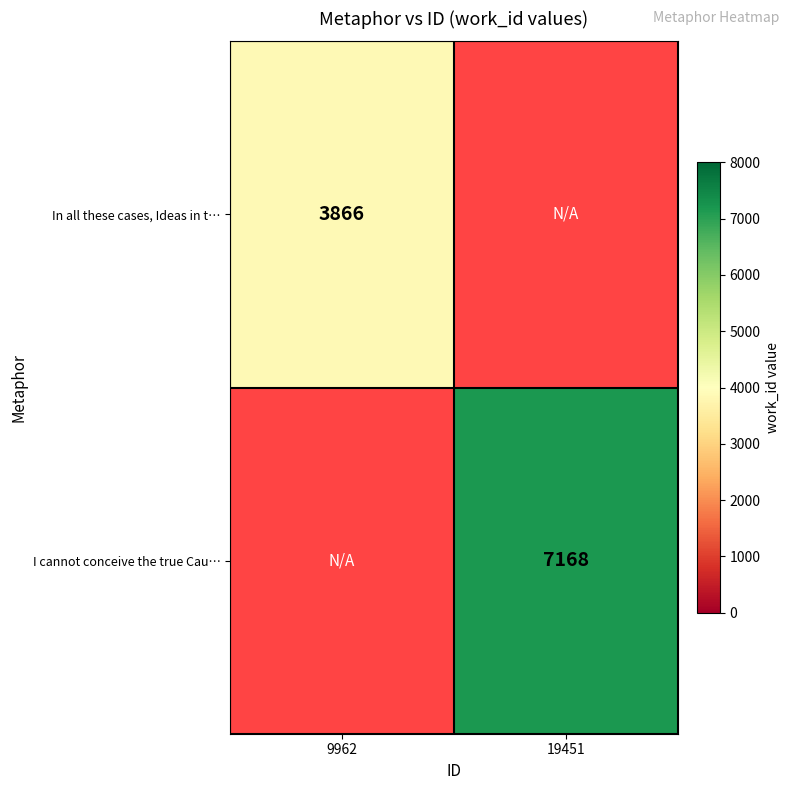

The In all these cases, Ideas in t… series shows 3866 at 9962. True or false?

True